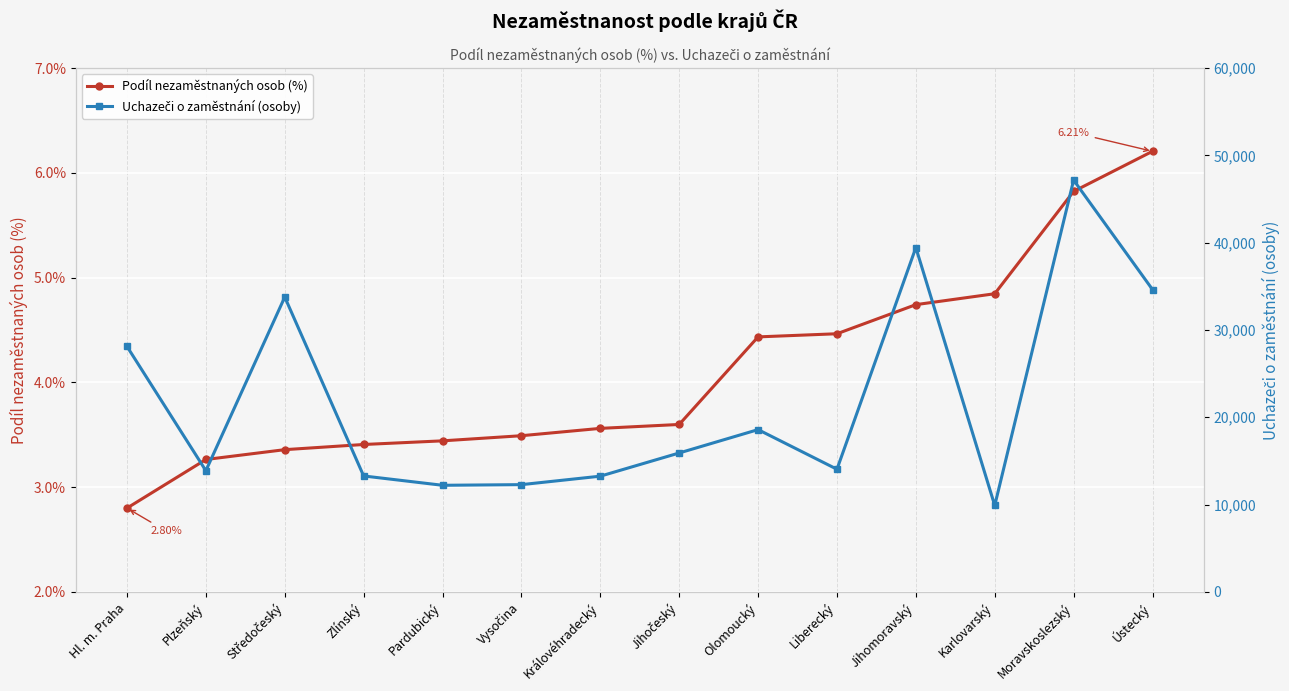

Is the value of Uchazeči o zaměstnání (osoby) at Liberecký greater than the value of Podíl nezaměstnaných osob (%) at Ústecký?

Yes